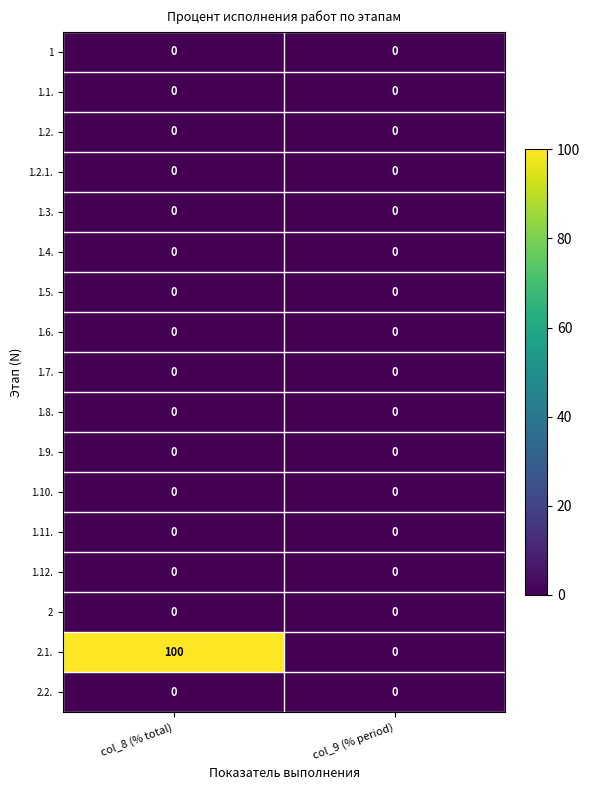

Which series has the largest total across all categories?

2.1.